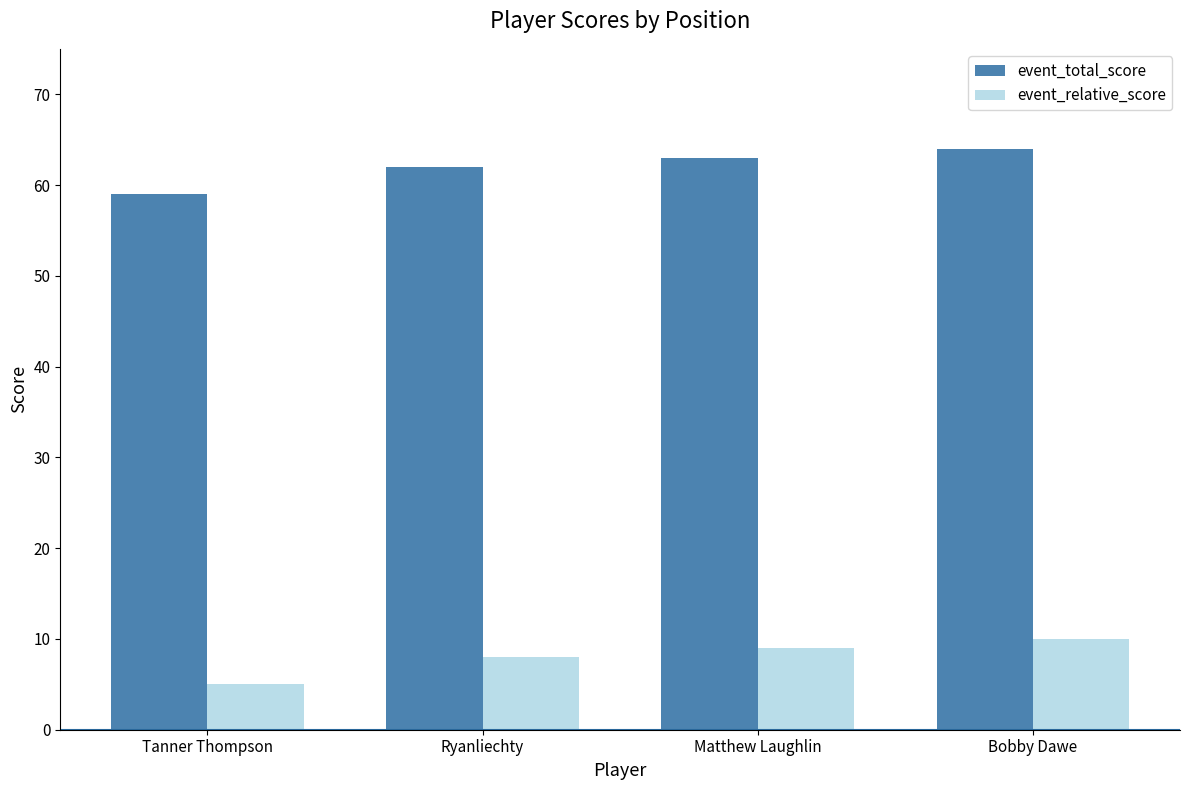

What is the minimum value for event_total_score?

59